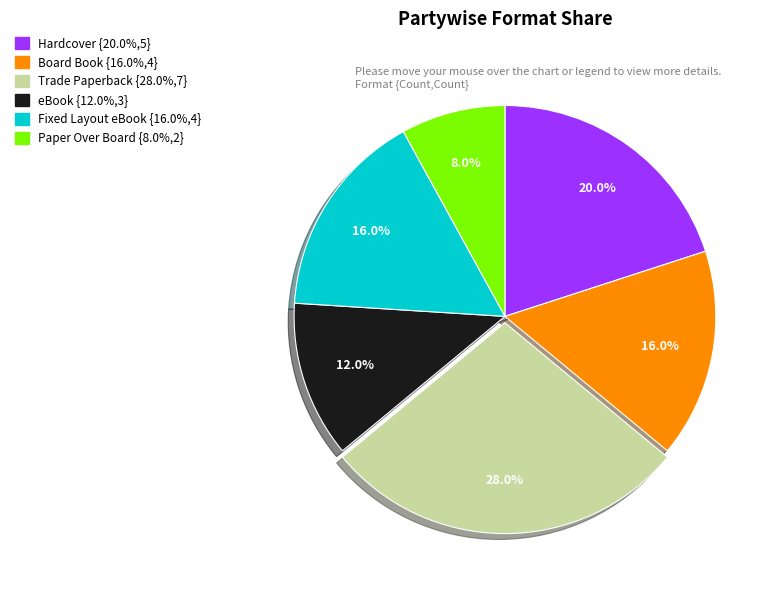

To the nearest percent, what is the difference between the Board Book and Trade Paperback slice percentages?

12%